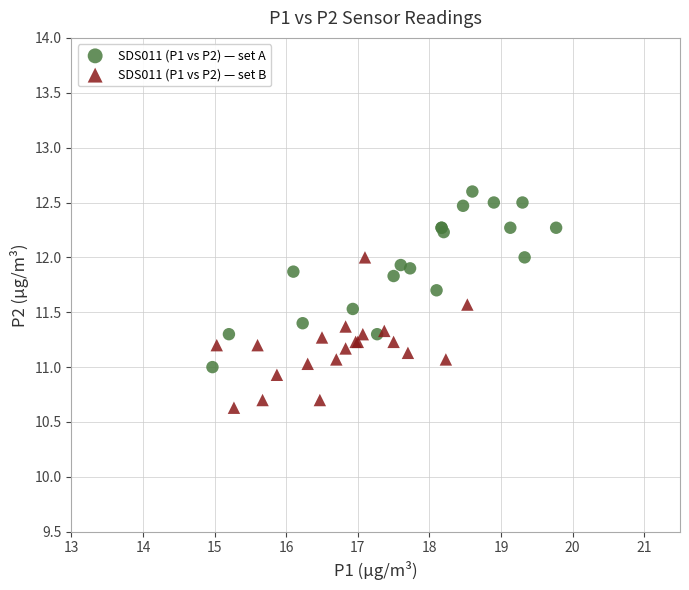

Which series reaches the maximum Y coordinate?

SDS011 (P1 vs P2) — set A